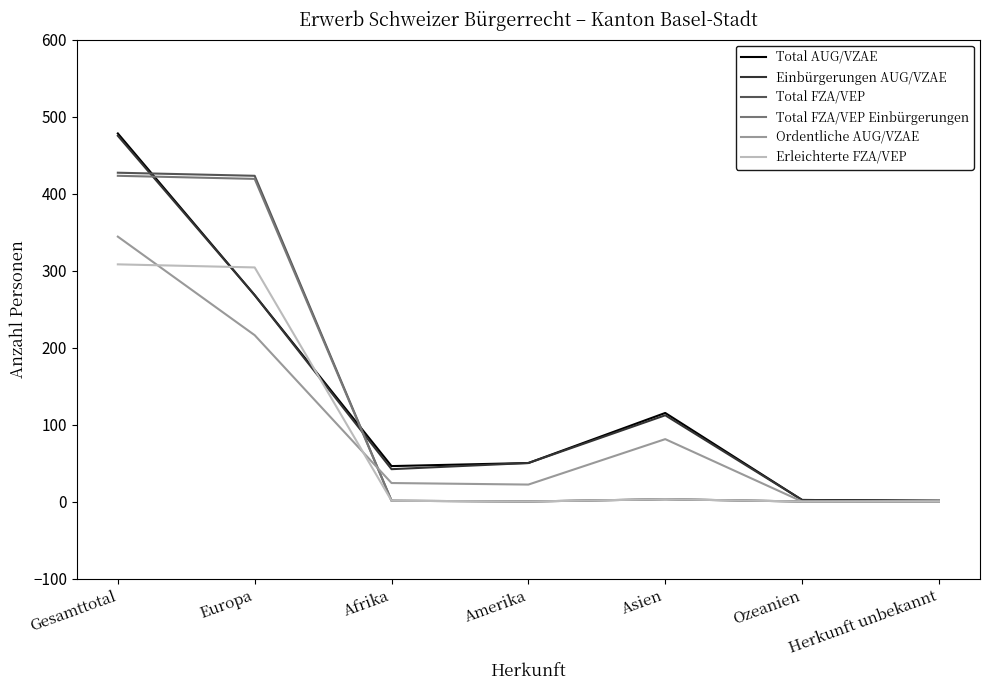

What is the sum of the Erleichterte FZA/VEP values at Herkunft unbekannt and Afrika?

1